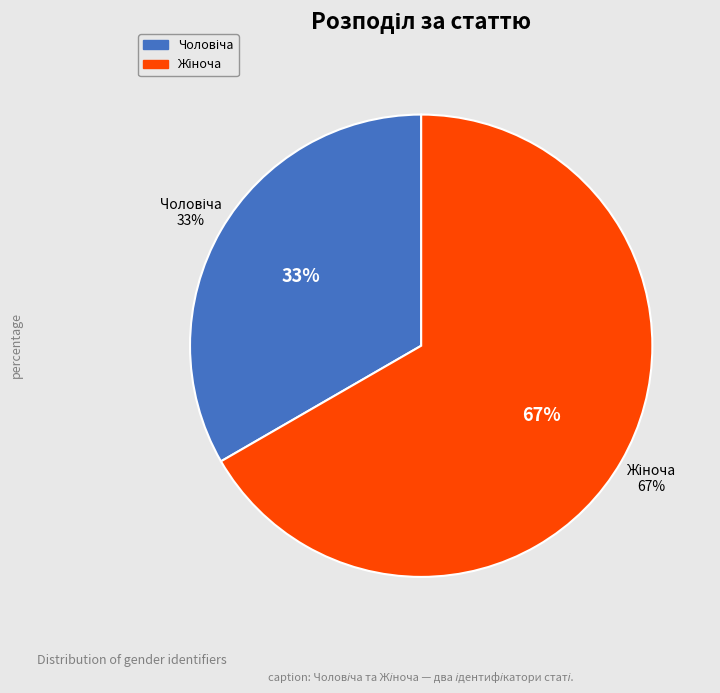

To the nearest percent, what is the average slice percentage?

50%